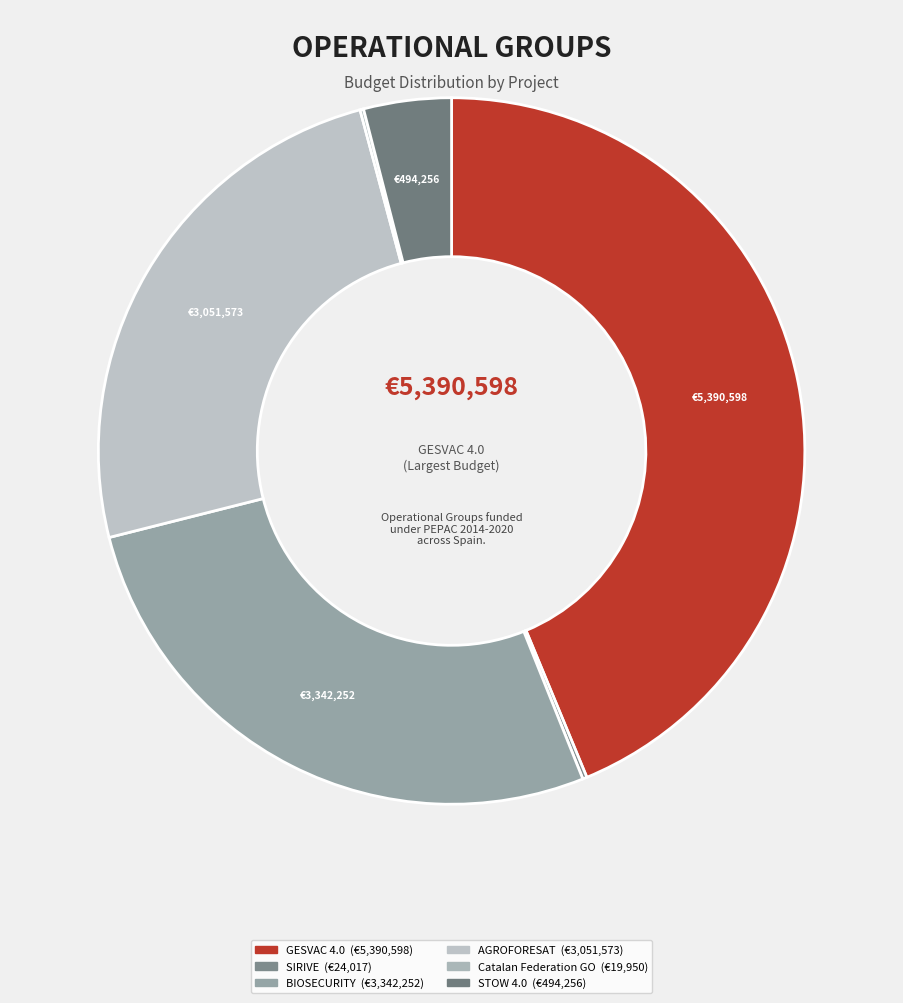

What is the ratio of the value at AGROFORESAT to the value at STOW 4.0?

6.2